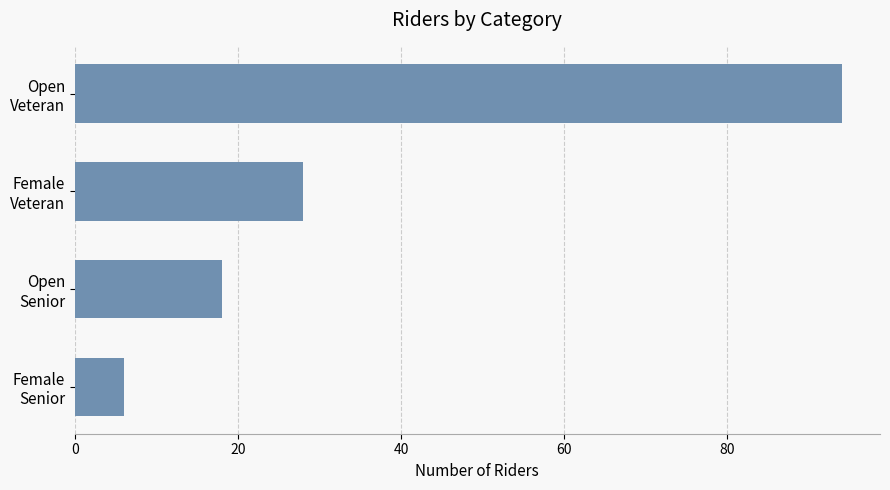

What is the smallest value displayed?

6